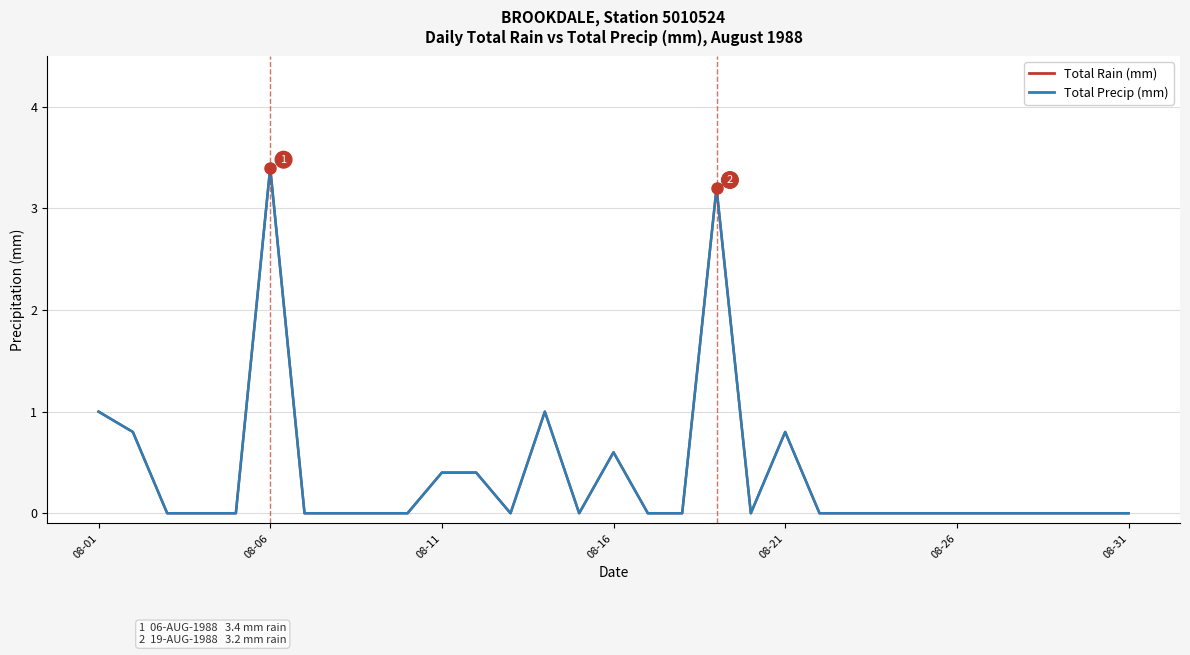

Where is Total Rain (mm) nearest to the value 1?

08-01